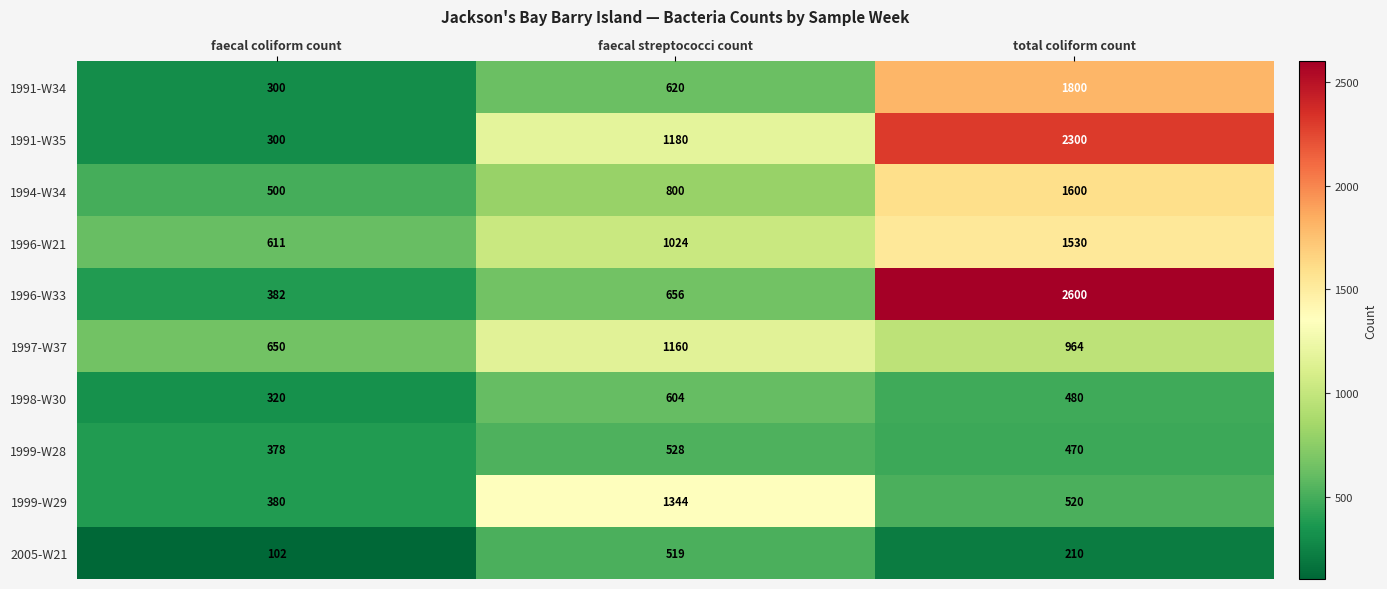

At which category is the sum across all series the highest?

total coliform count